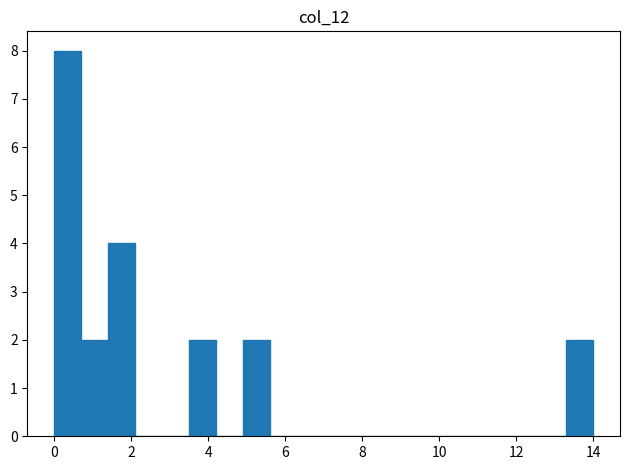

Around what value on the x-axis is the tallest bar? Give the approximate position of its centre, as read against the axis.

0.4